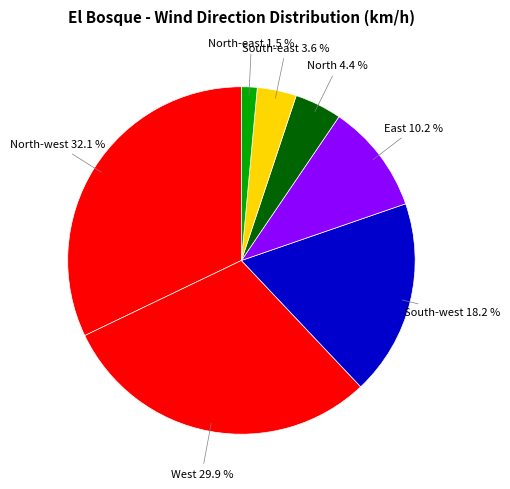

Does any single category account for the majority?

No